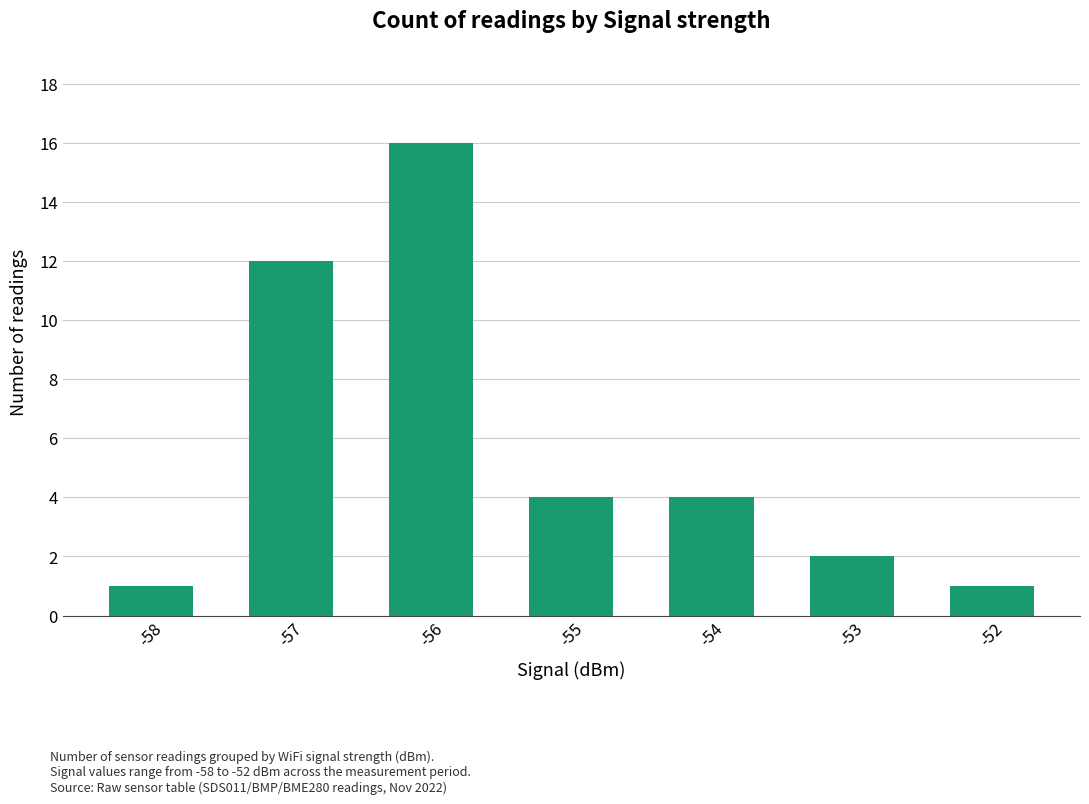

Is it true that the value at -57 is 12?

True